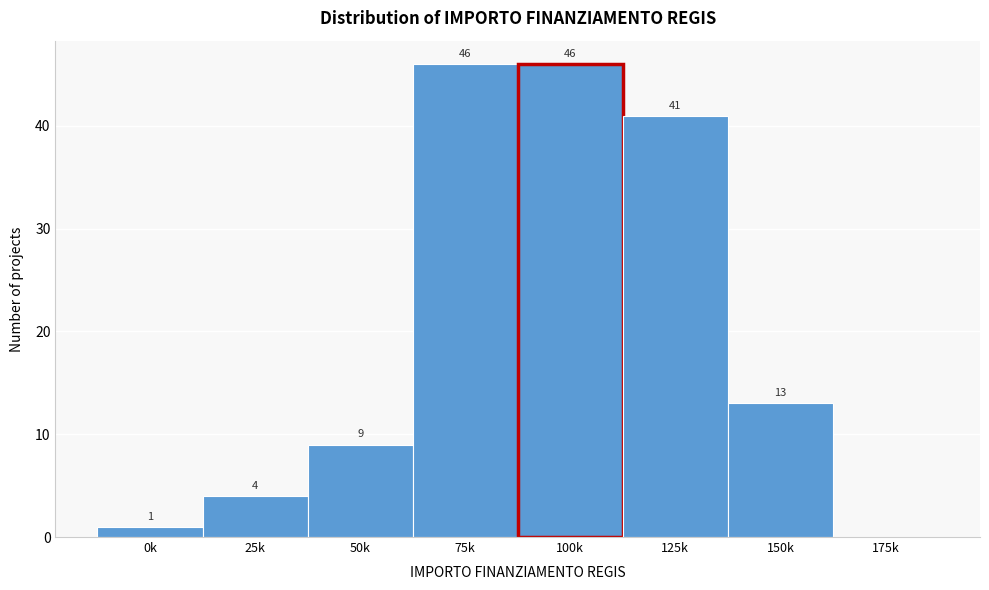

Reading left to right, transcribe all the data shown in this chart.

0k=1	25k=4	50k=9	75k=46	100k=46	125k=41	150k=13	175k=0